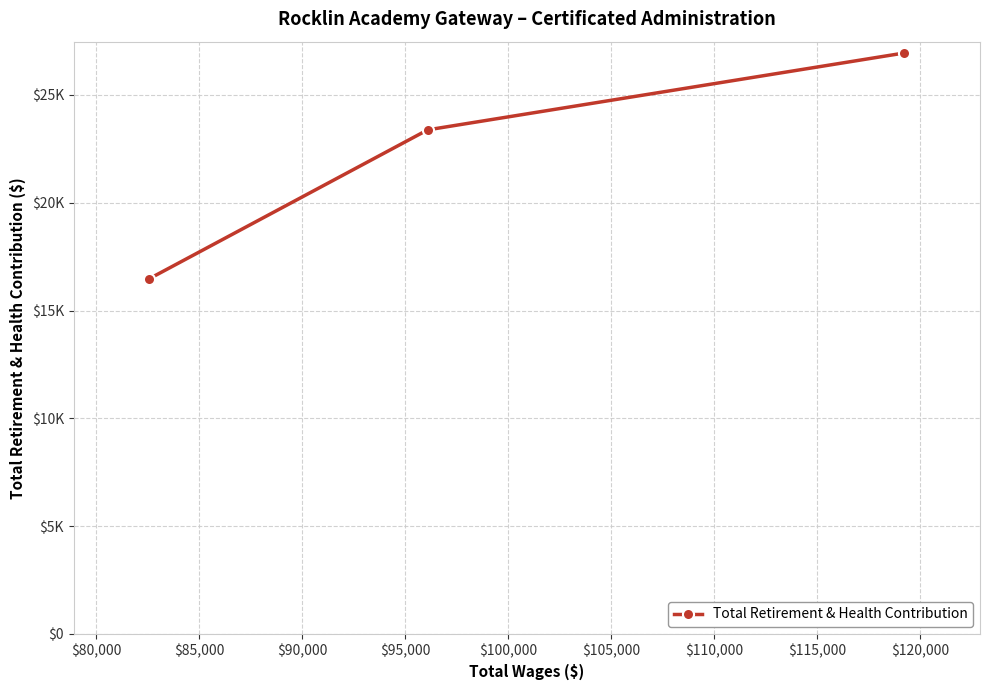

What is the greatest value displayed?

26944